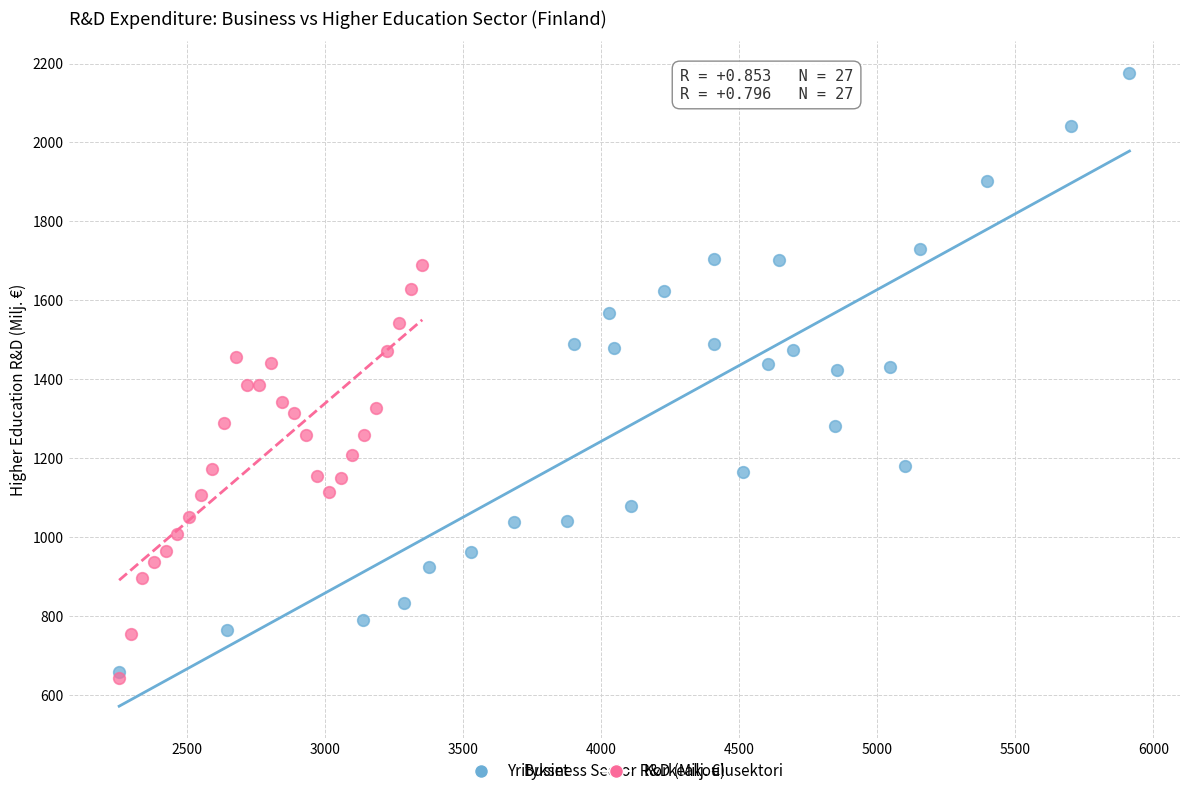

Which series reaches the minimum Y coordinate?

Korkeakoulusektori